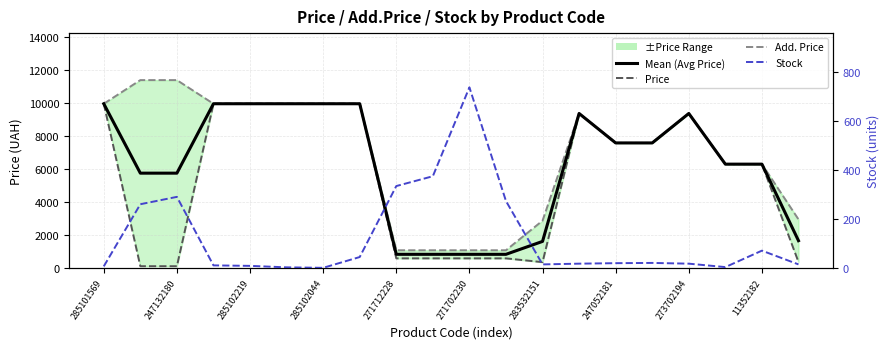

What is the difference between the Mean (Avg Price) values at 247052181 and 14?

2378.5